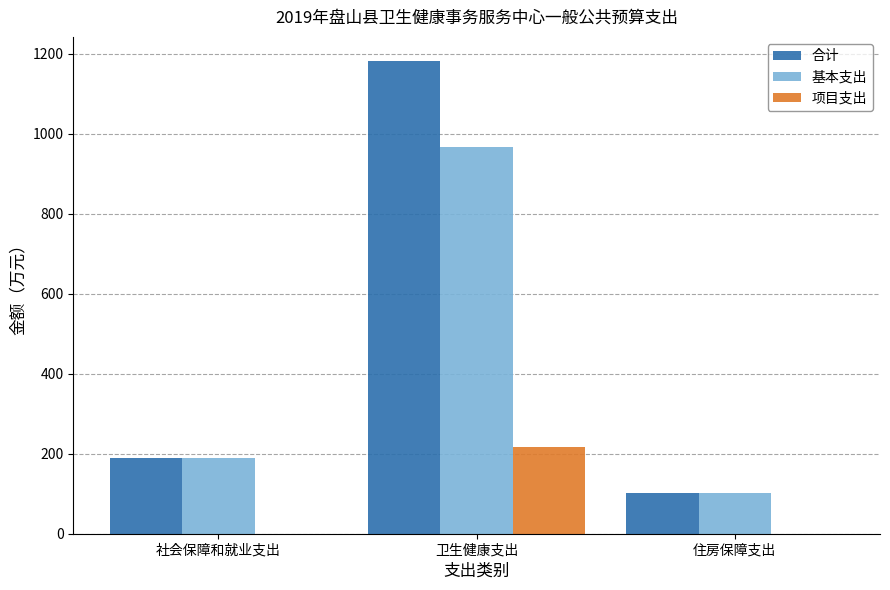

What value does the 合计 series have at 卫生健康支出?

1182.9